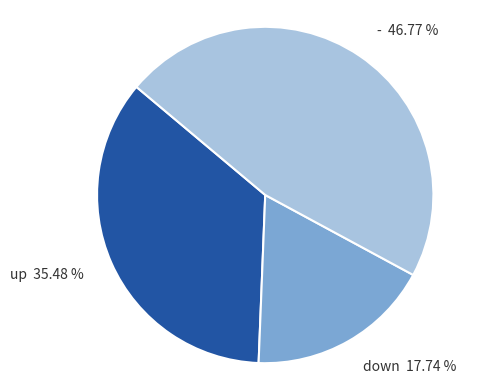

Is - the majority of the pie?

No